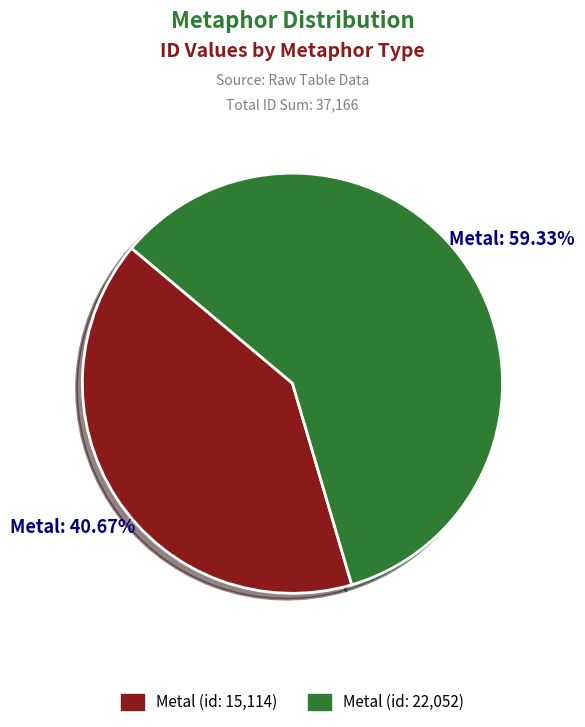

Is there a majority slice in this chart?

Yes